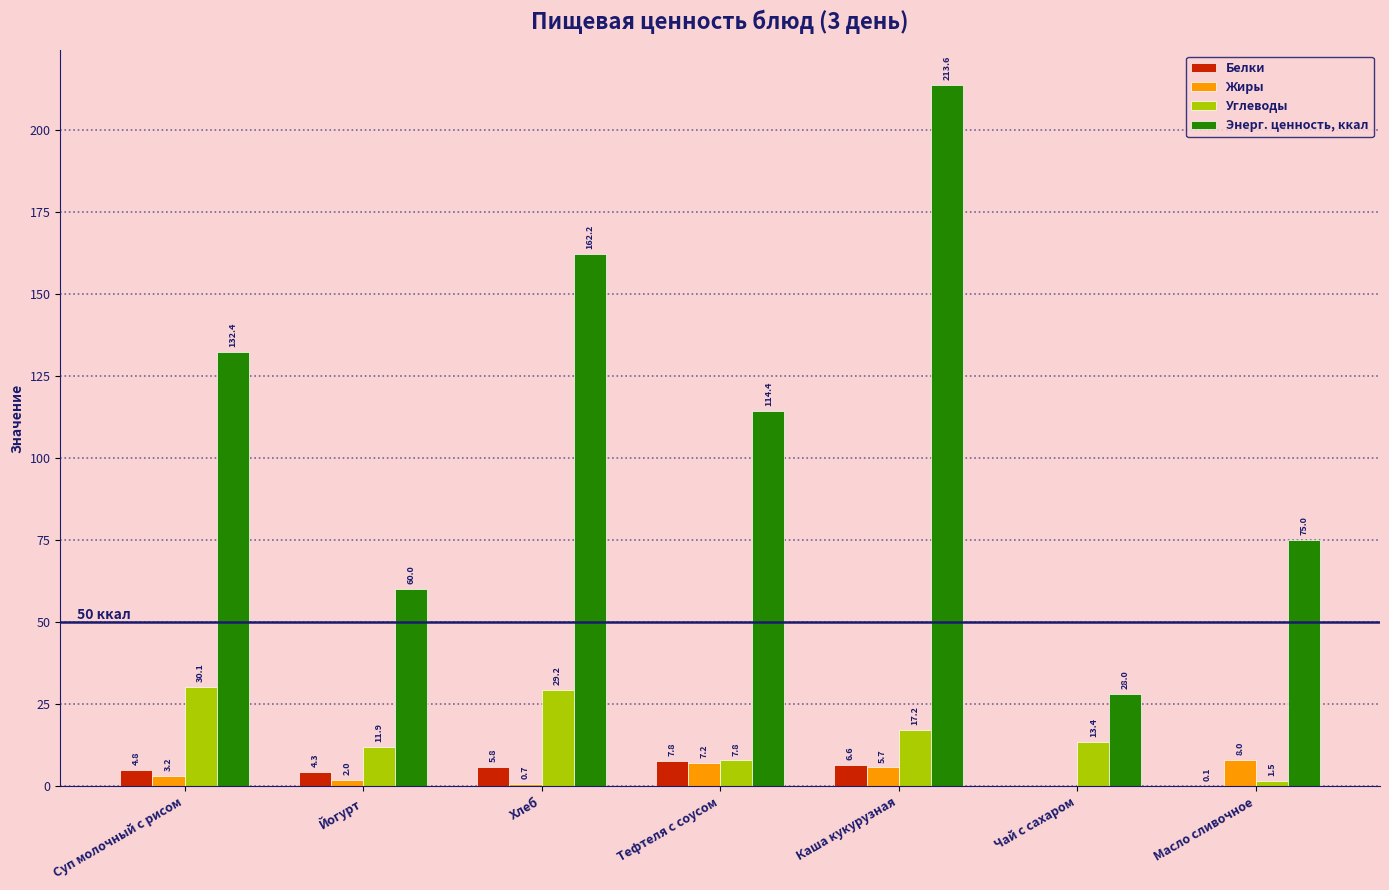

At which category is the sum across all series the highest?

Каша кукурузная